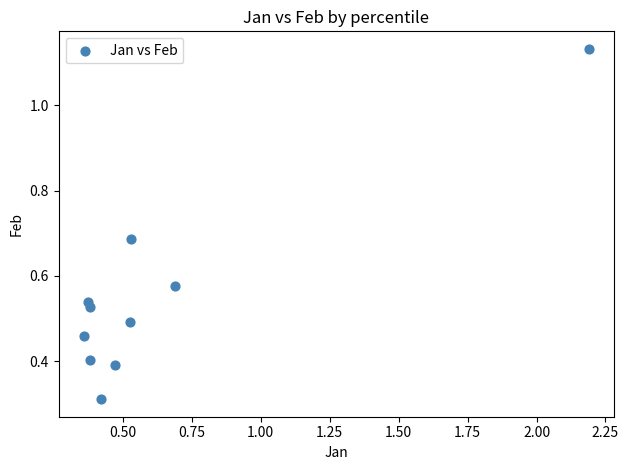

What is the range of X values (max minus min)?

1.8